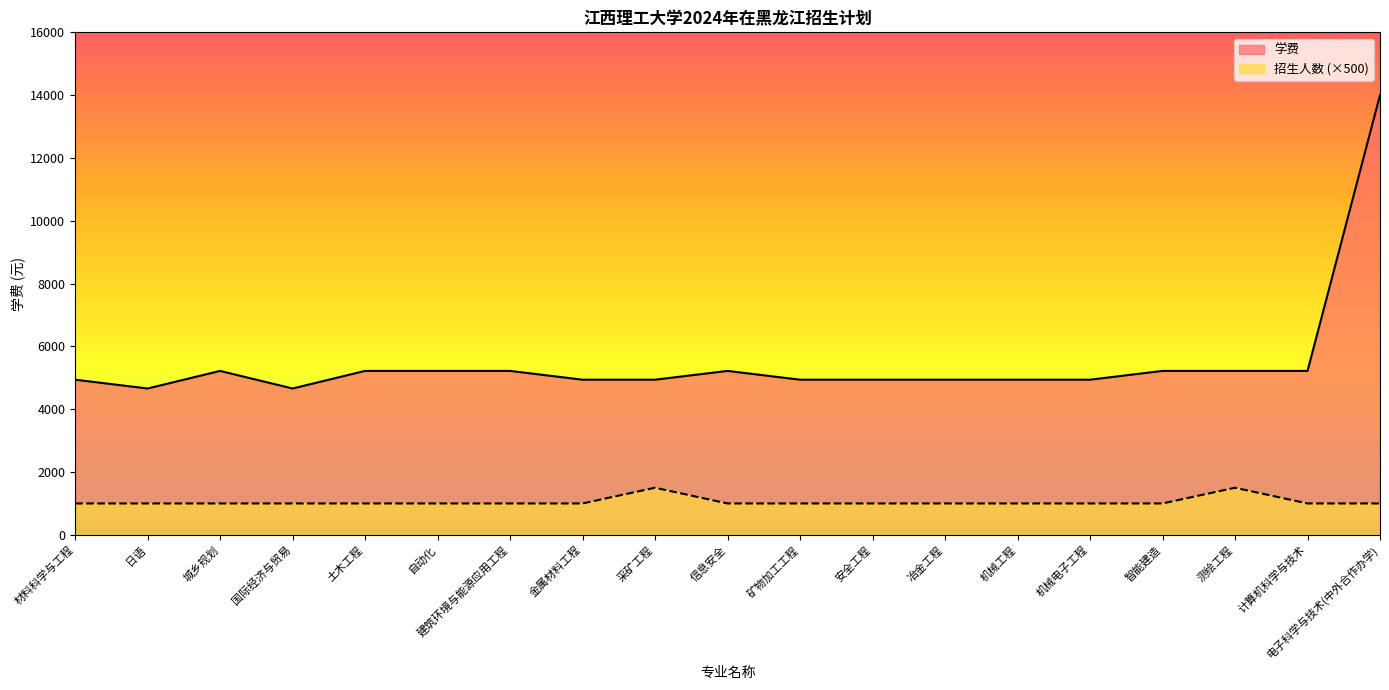

What are all the series names shown in the legend?

学费, 招生人数 (×500)